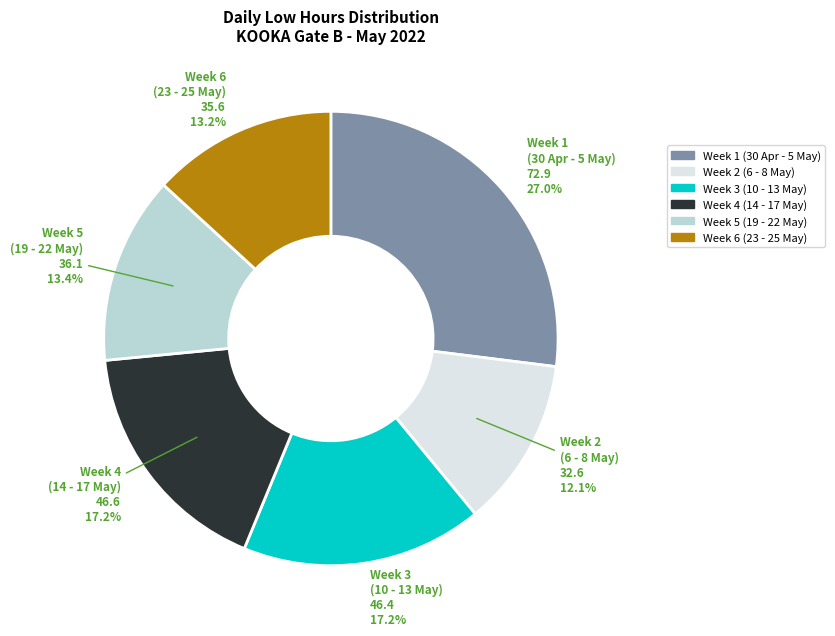

Is there any slice that represents more than half of the pie?

No